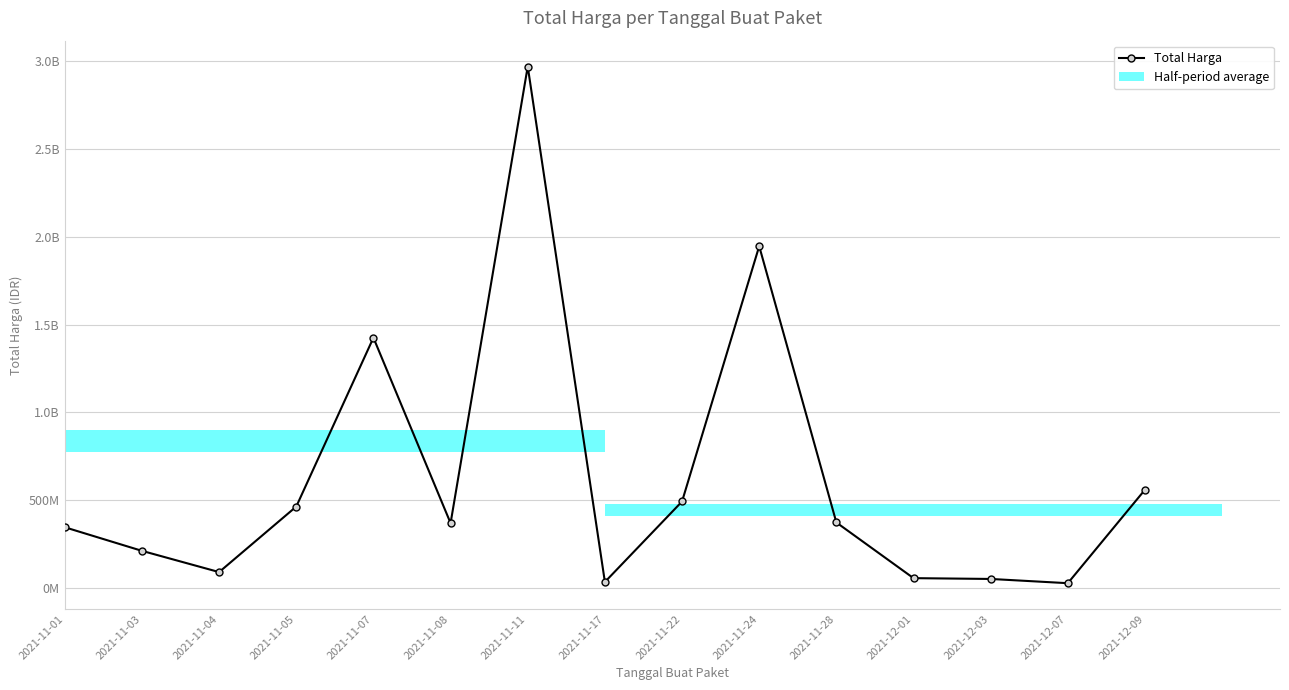

Reading left to right, what are all the values shown in this chart?

346053900	211661270	90672075	464002100	1425867900	369565800	2971002240	34292000	493000000	1947326900	373404000	56152800	51601000	27412000	559971000